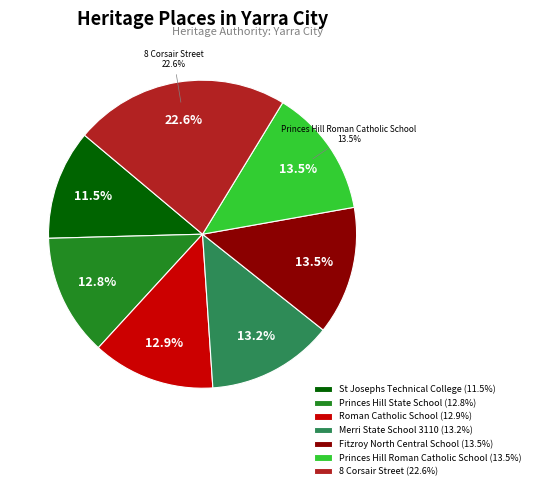

To the nearest percent, what is the difference between the Princes Hill Roman Catholic School and 8 Corsair Street slice percentages?

9%